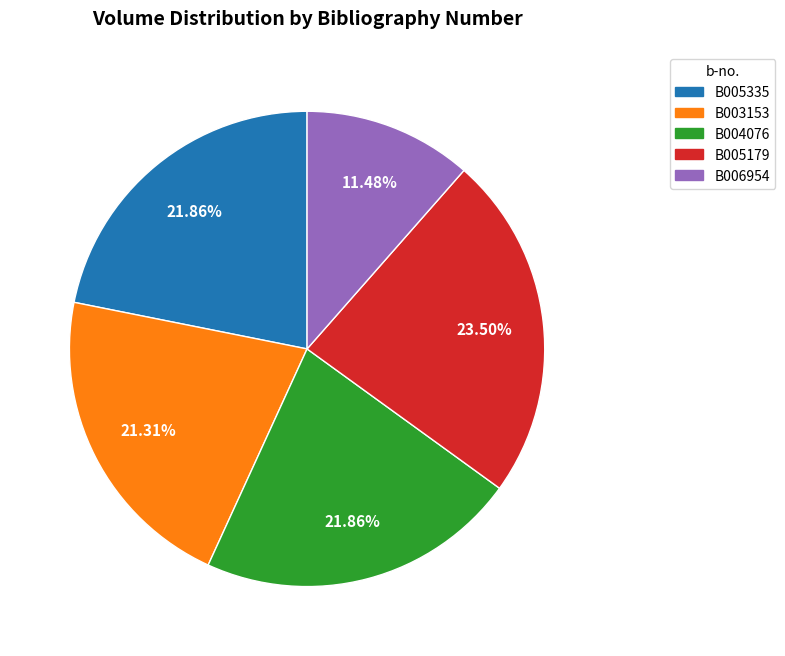

Approximately how many times larger is the value at B006954 compared to B003153?

0.5